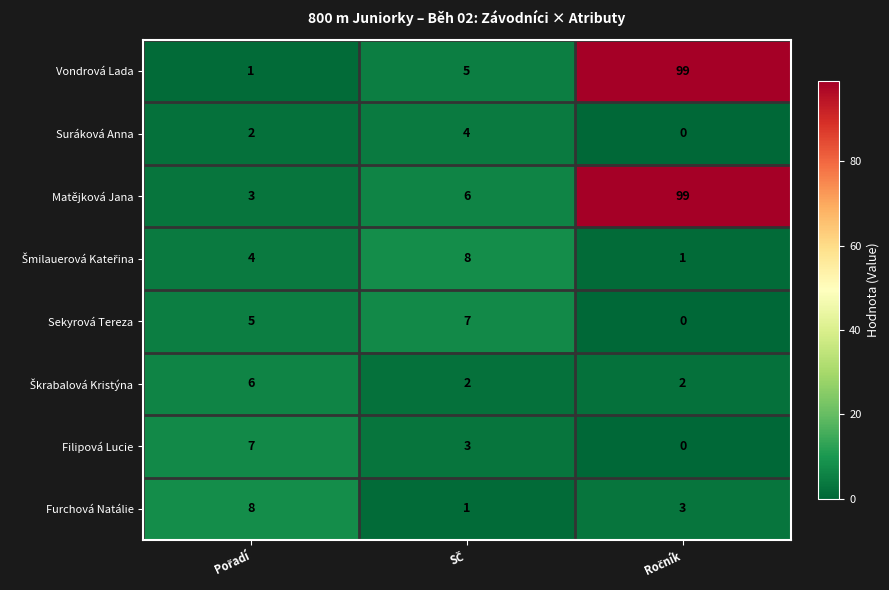

What is the difference between the maximum and minimum values in the Filipová Lucie series?

7